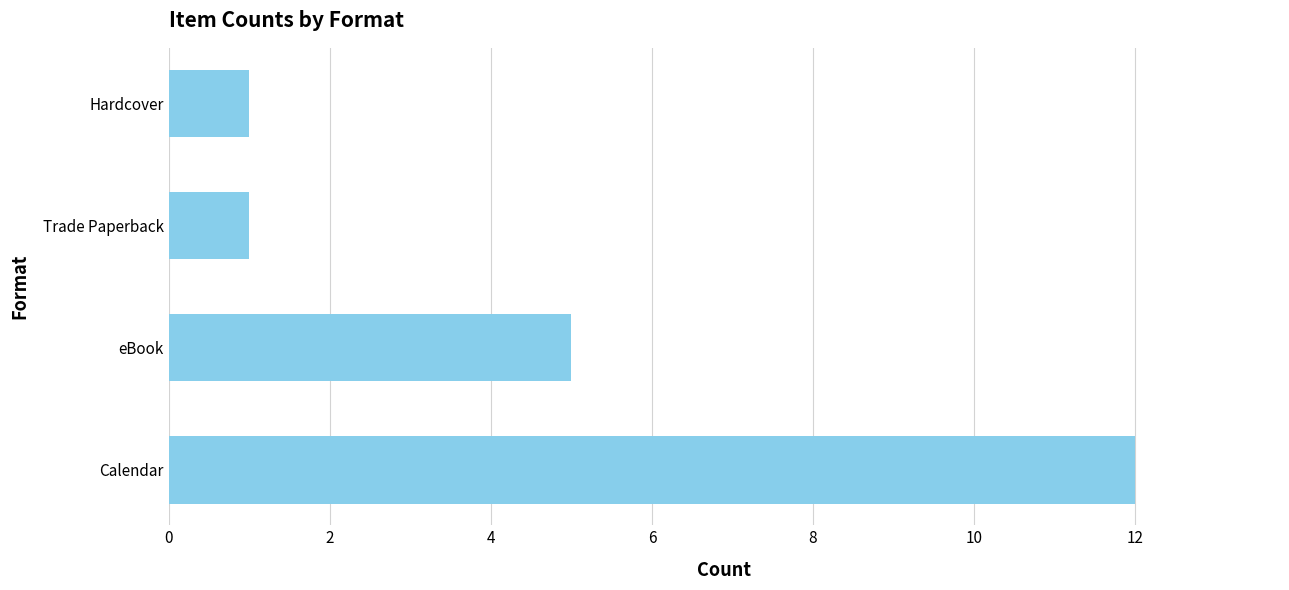

The chart shows a value of 0 at Hardcover. True or false?

False